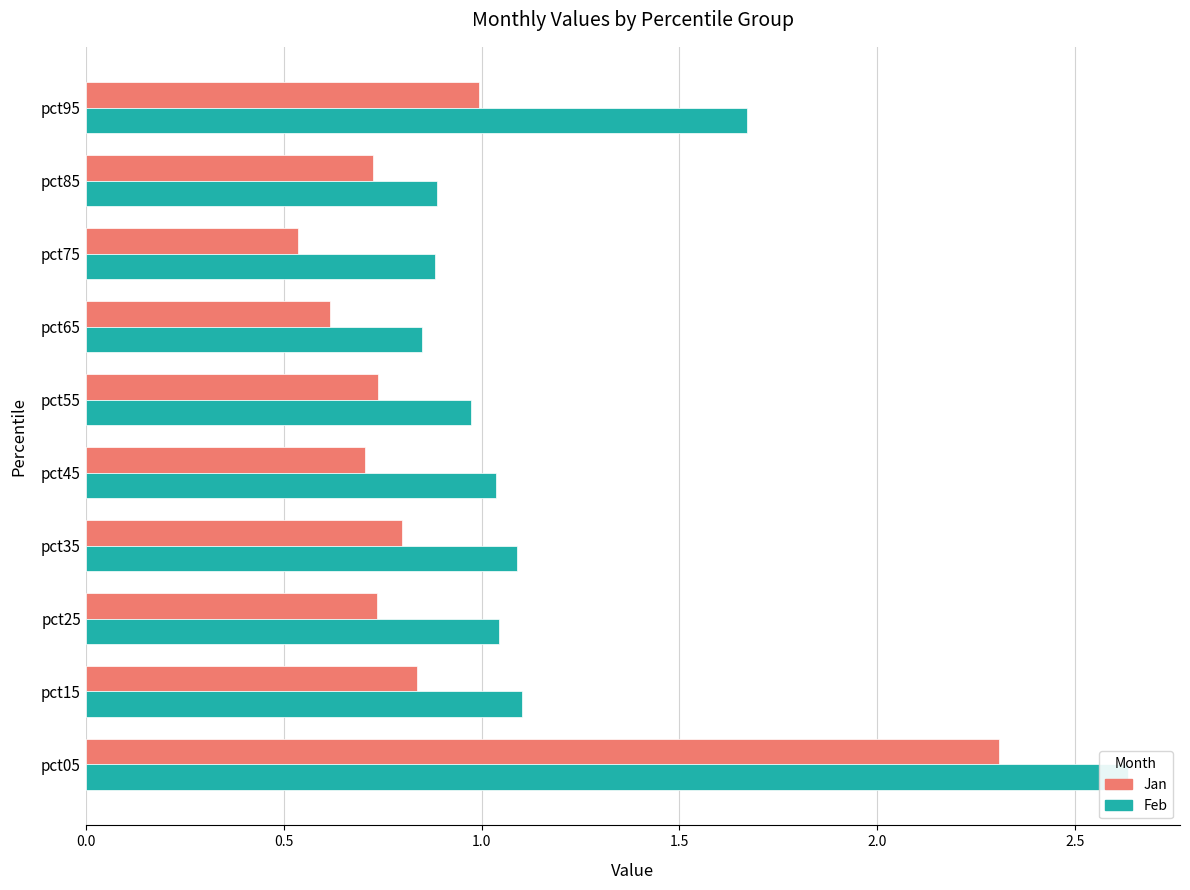

Which series has the largest total across all categories?

Feb